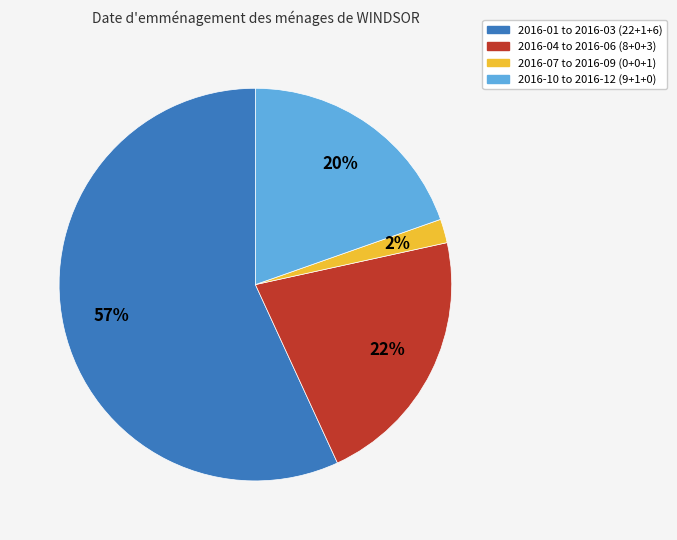

To the nearest percent, what is the average slice percentage?

25%